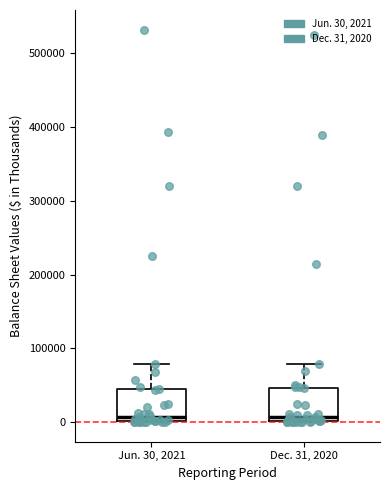

Where is the lower edge of the box for Dec. 31, 2020 on the y-axis? The values are not printed on the chart, so give them approximately, as read against the axis.

0